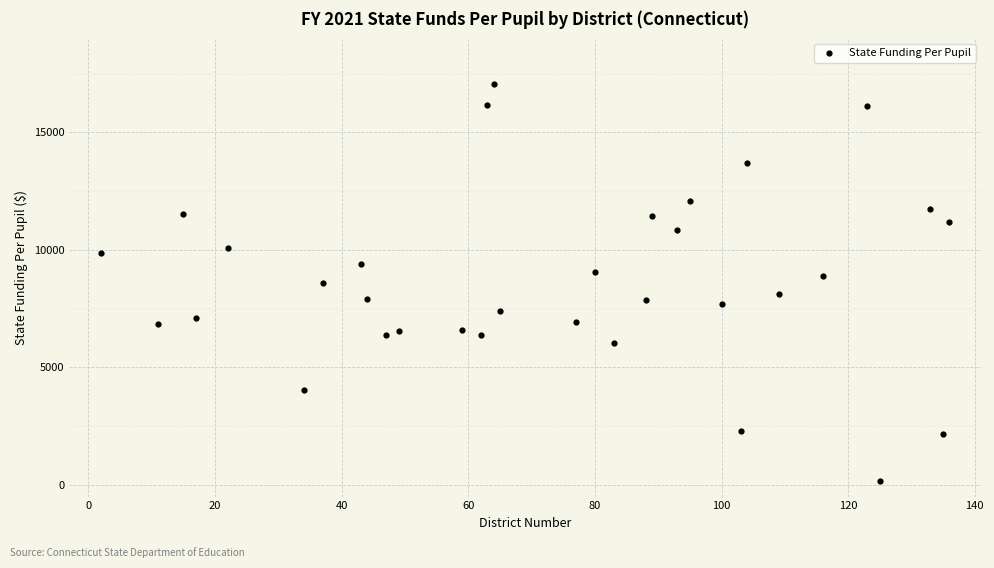

What is the range of X values (max minus min)?

134